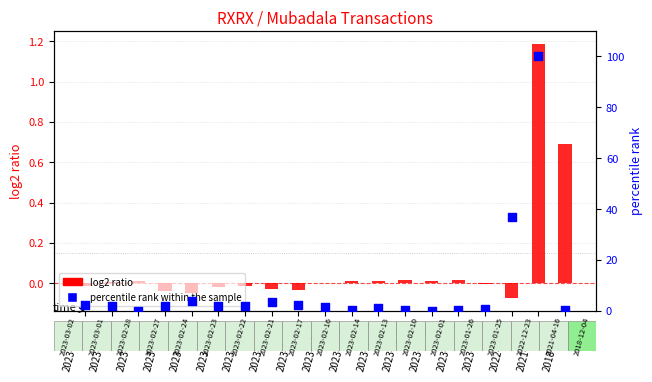

Which series has the largest total across all categories?

percentile rank within the sample